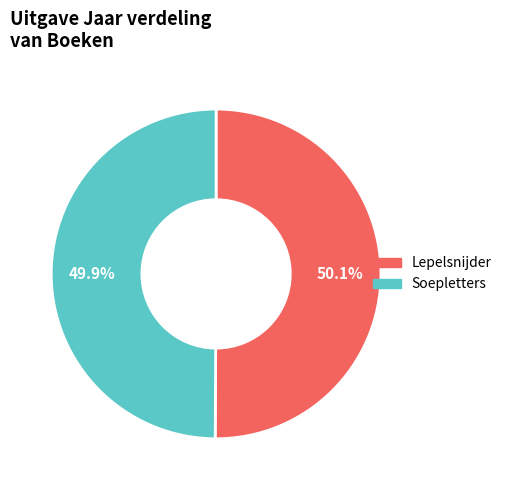

To the nearest percent, what percentage of the pie is Lepelsnijder?

50%